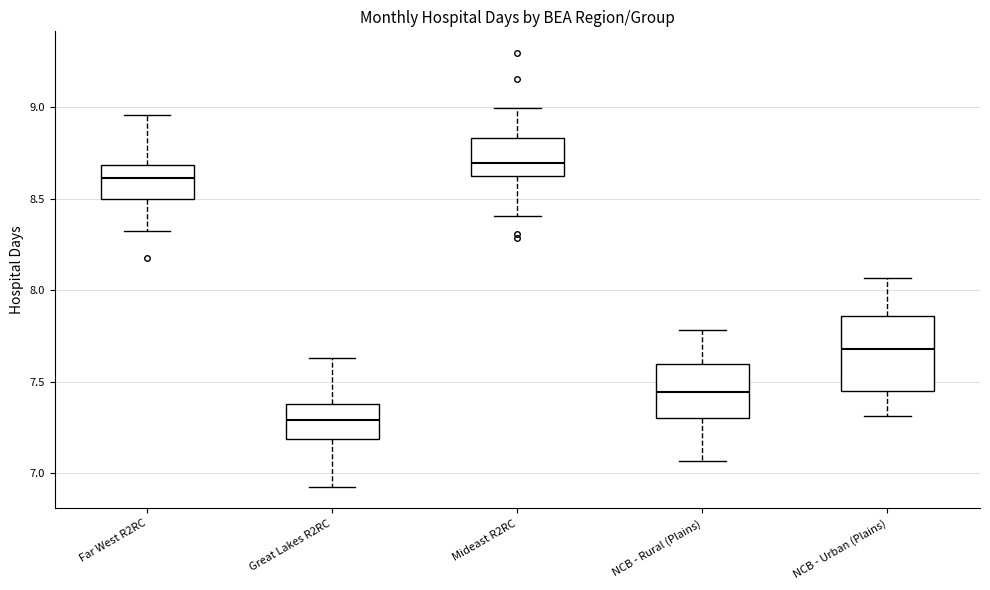

Reading left to right, read every box against the y-axis: the position of its median line, the range the box covers, and the ends of its whiskers. The values are not printed on the chart, so give them approximately, as read against the axis.

Far West R2RC: median 8.60, box 8.50 to 8.70, whiskers 8.30 to 8.95
Great Lakes R2RC: median 7.30, box 7.20 to 7.40, whiskers 6.95 to 7.65
Mideast R2RC: median 8.70, box 8.60 to 8.85, whiskers 8.40 to 9.00
NCB - Rural (Plains): median 7.45, box 7.30 to 7.60, whiskers 7.05 to 7.80
NCB - Urban (Plains): median 7.70, box 7.45 to 7.85, whiskers 7.30 to 8.05